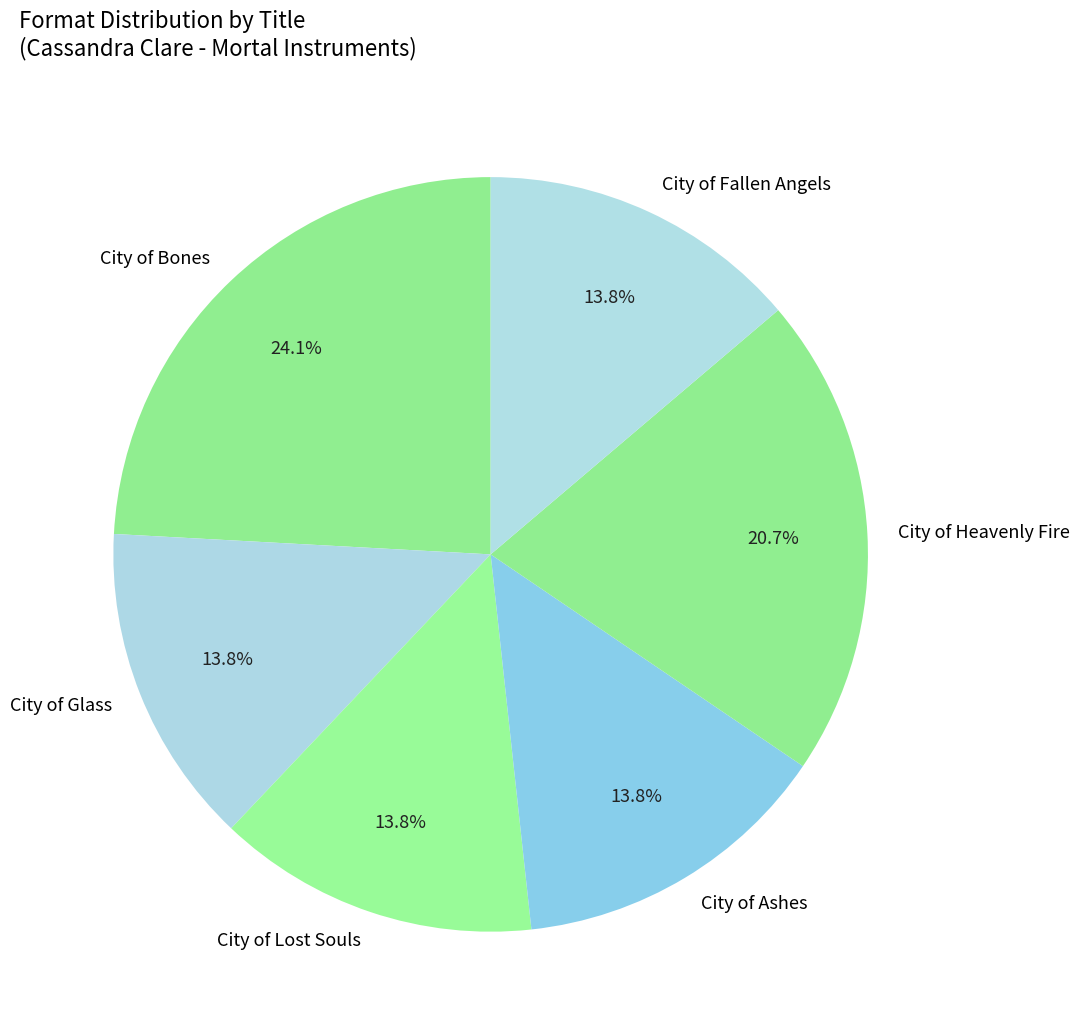

What is the largest slice in the pie chart?

City of Bones